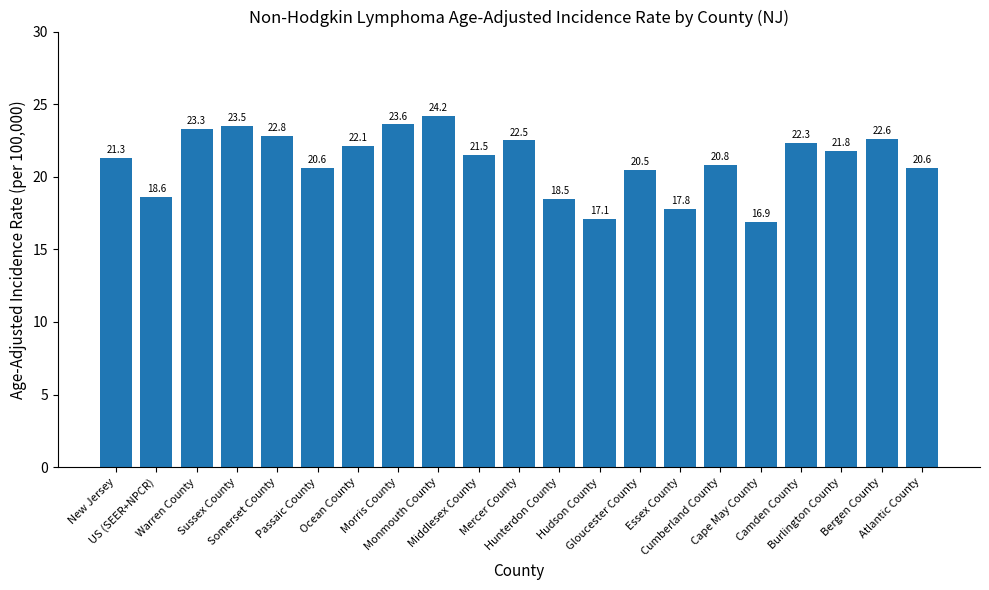

What is the label of the 6th bar from the left?

Passaic County